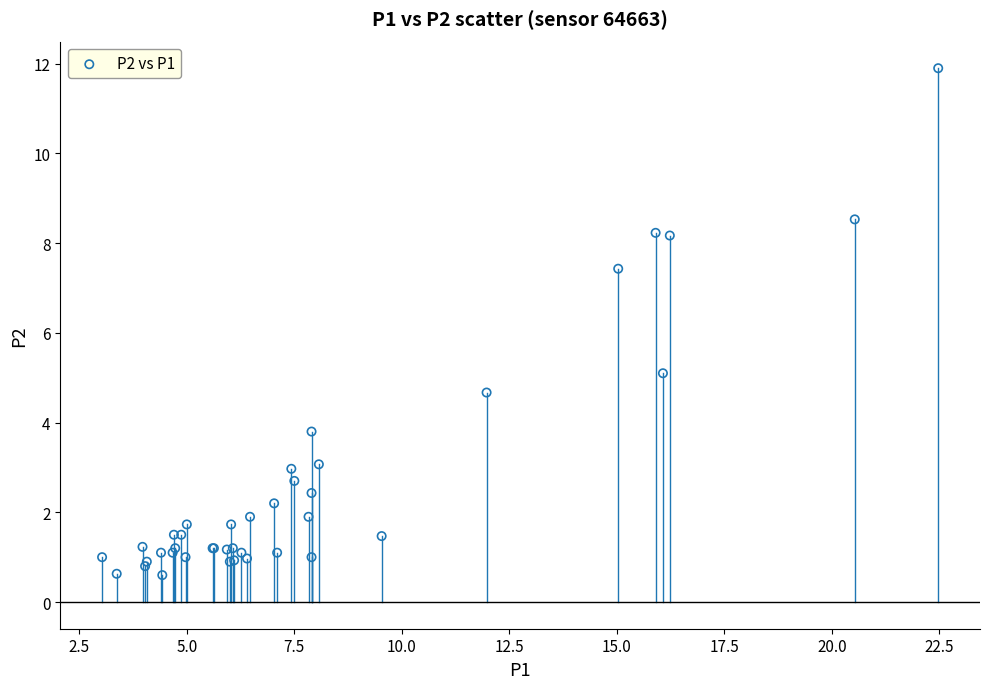

What Y value in the scatter plot is closest to 6?

5.1